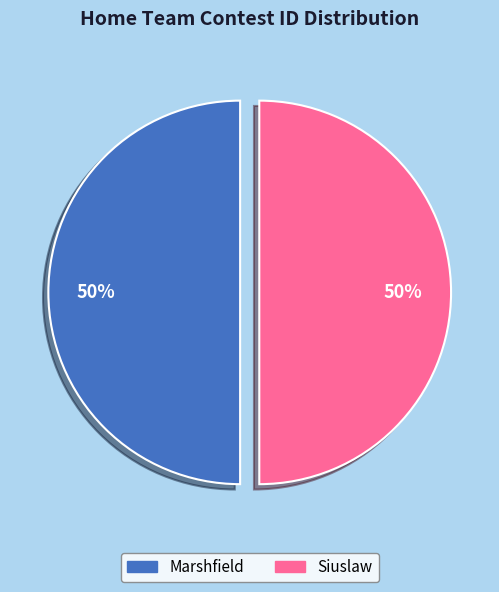

To the nearest percent, what portion does Marshfield represent?

50%